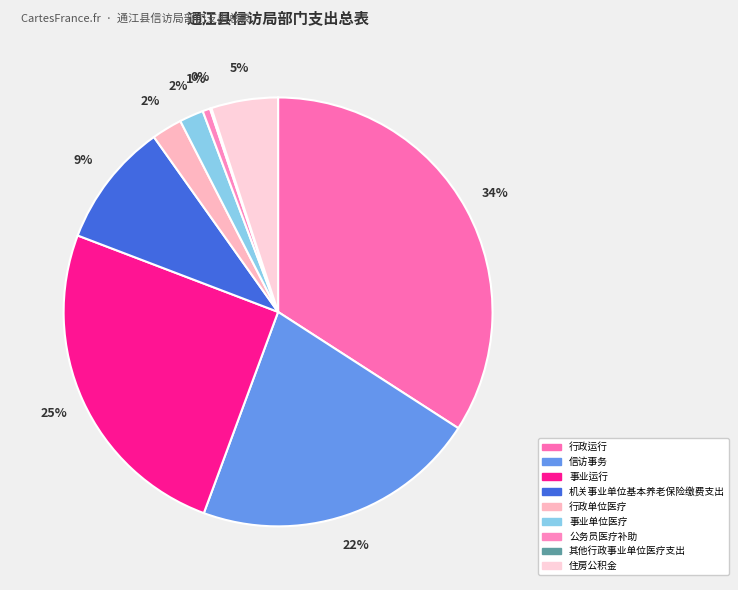

The 其他行政事业单位医疗支出 slice represents 14% of the pie. True or false?

False